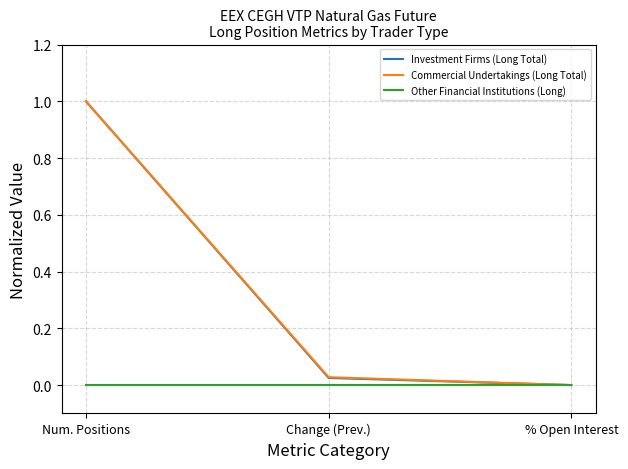

Does the chart display data point markers on the line(s)?

No